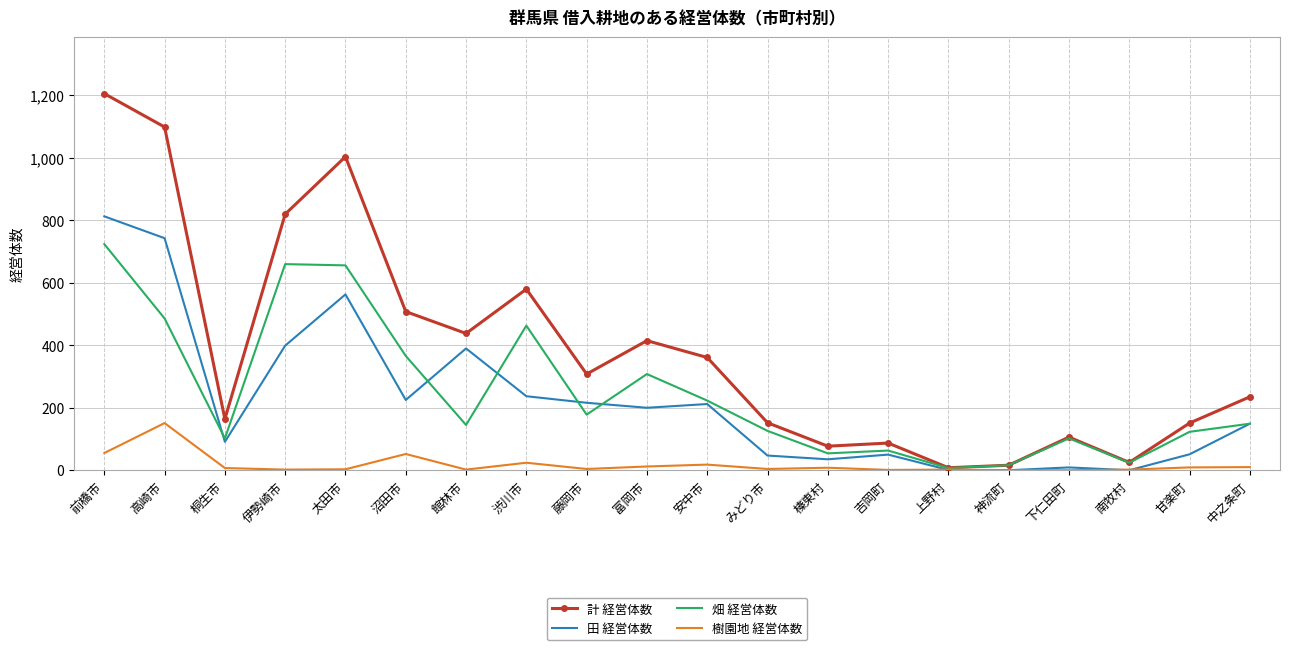

List the series in order of their peak value, highest first.

計 経営体数, 田 経営体数, 畑 経営体数, 樹園地 経営体数